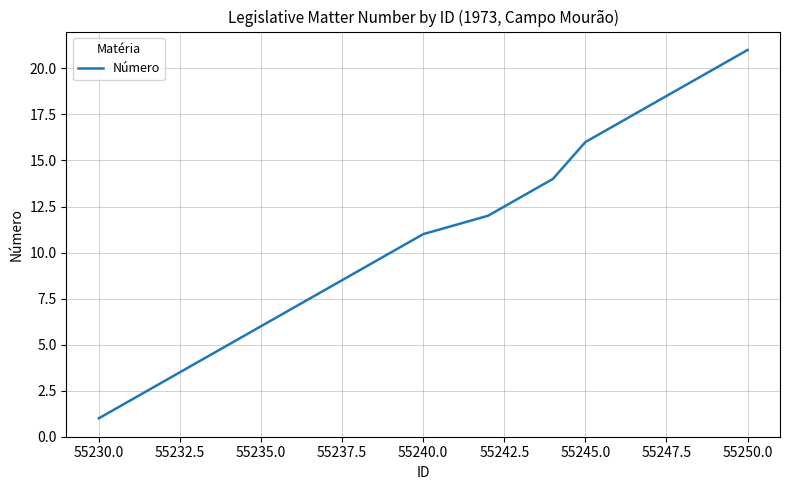

What is the greatest value displayed?

21